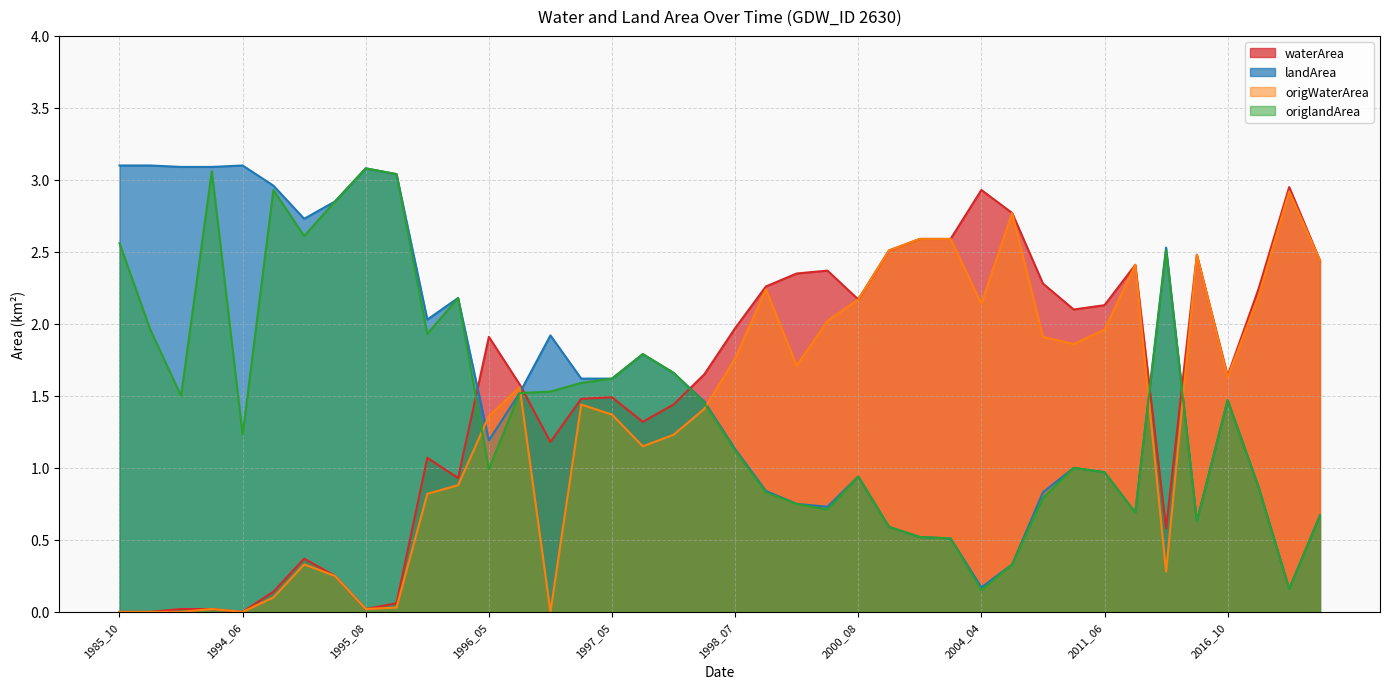

How many distinct data groups are displayed?

4